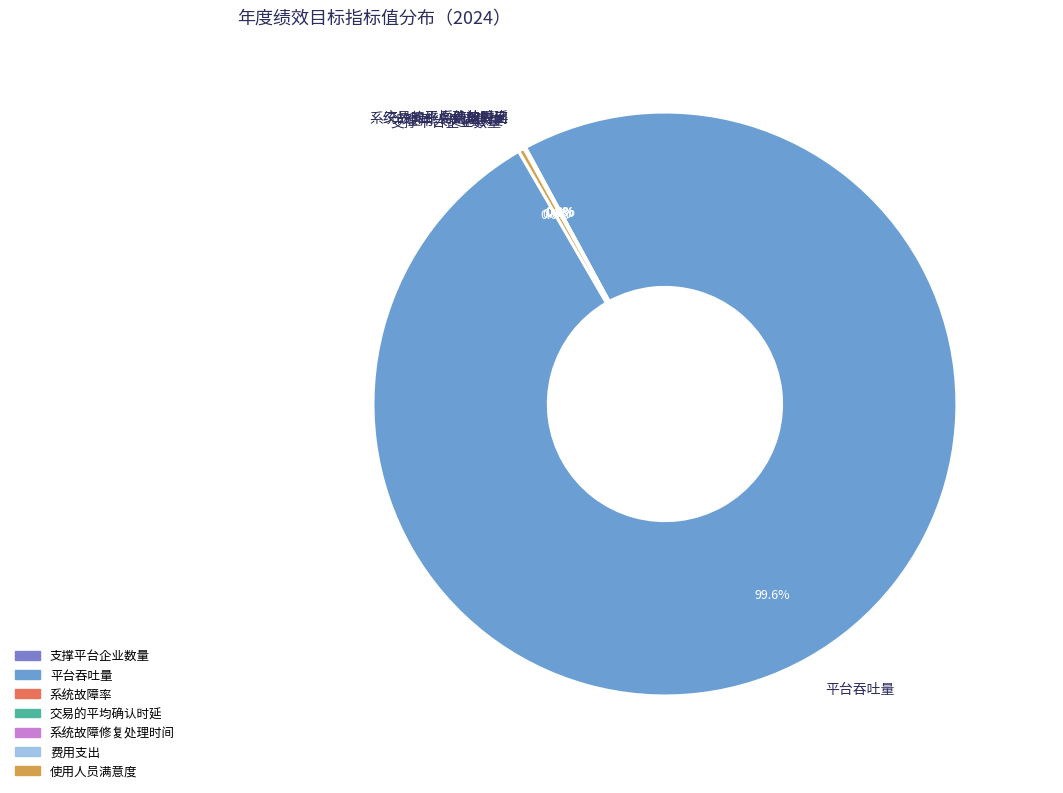

Is there a majority slice in this chart?

Yes